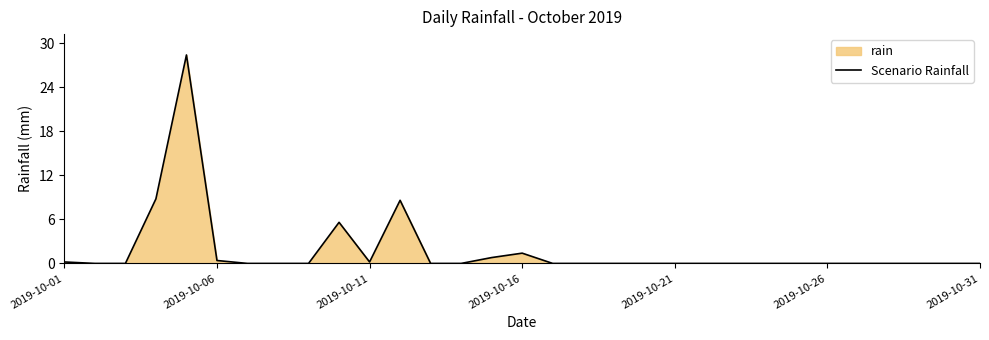

How many categories are shown in the chart?

31